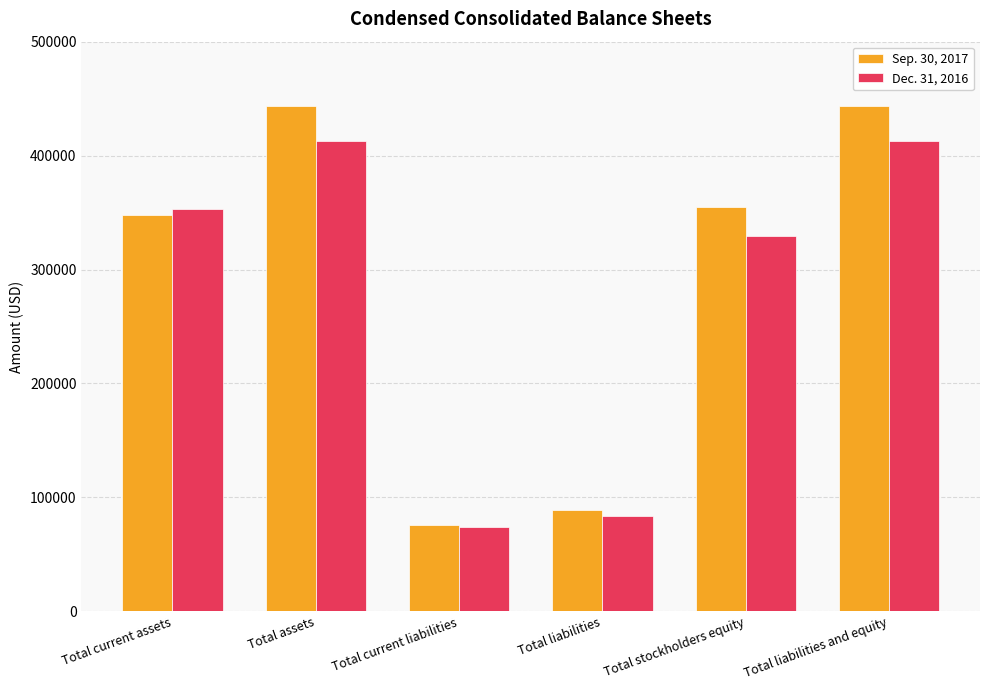

Rank the series at Total current assets from highest to lowest value.

Dec. 31, 2016, Sep. 30, 2017